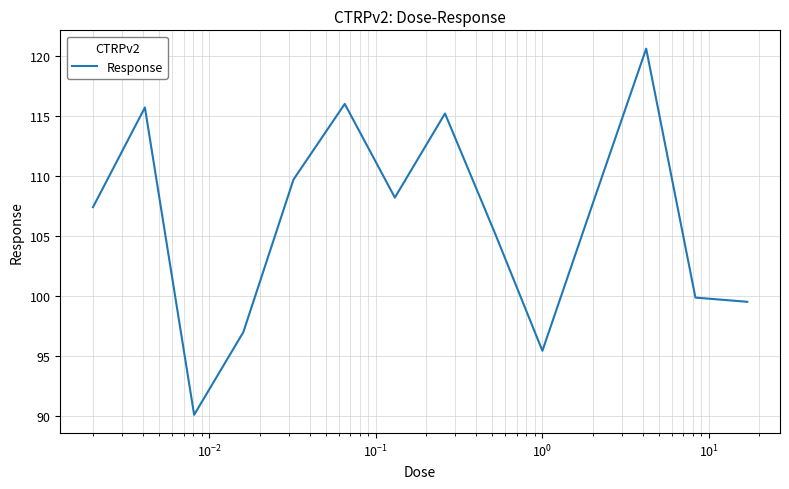

How many interior local valleys (lower than both neighbors) does the data have?

3